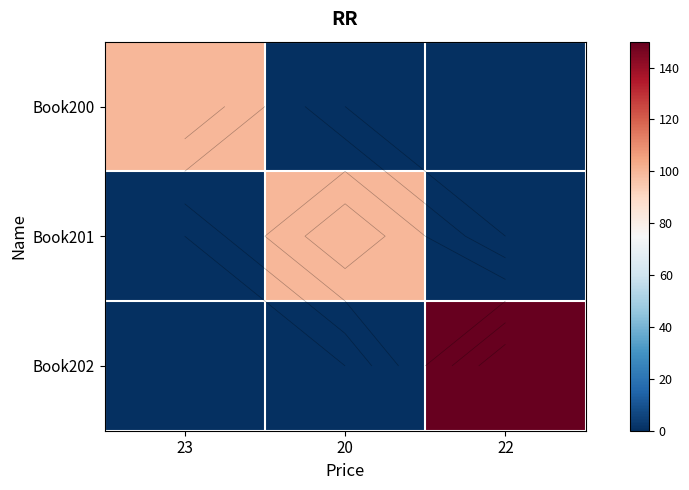

Where is Book201 nearest to the value 50?

23